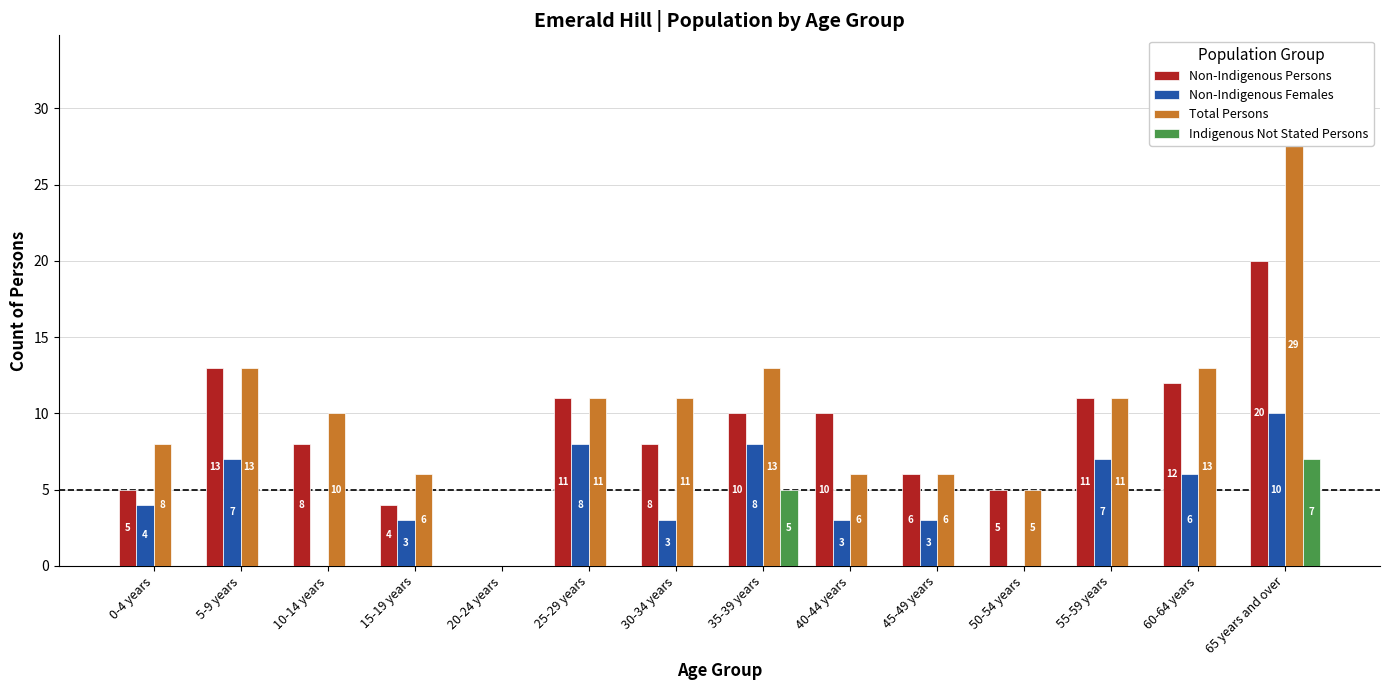

What is the difference between the maximum and minimum values in the Non-Indigenous Females series?

10